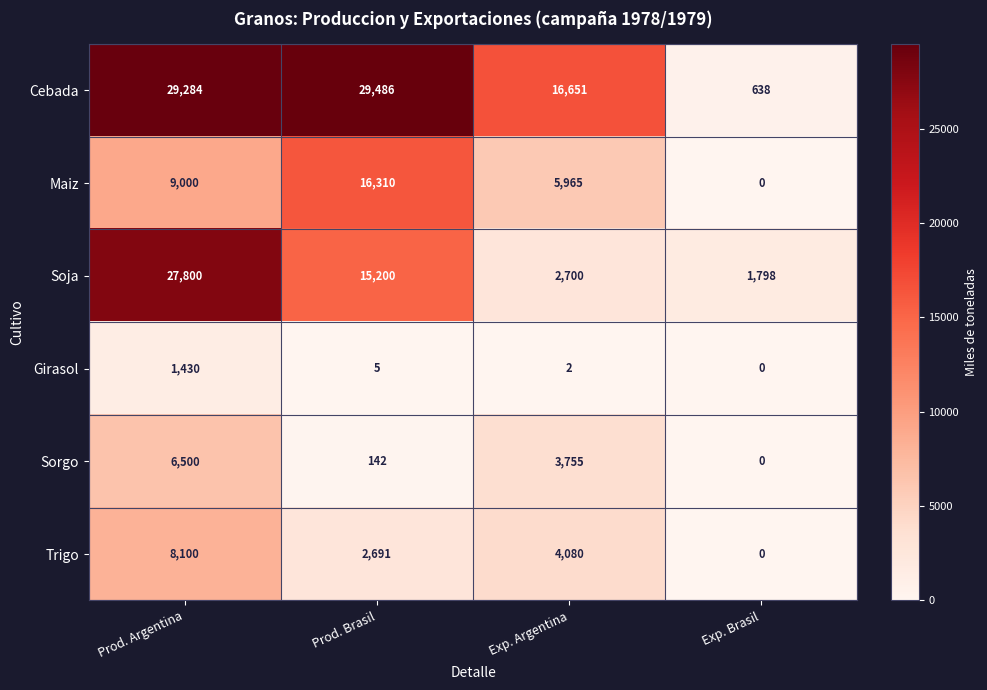

Which series changed the most between Exp. Argentina and Exp. Brasil?

Cebada